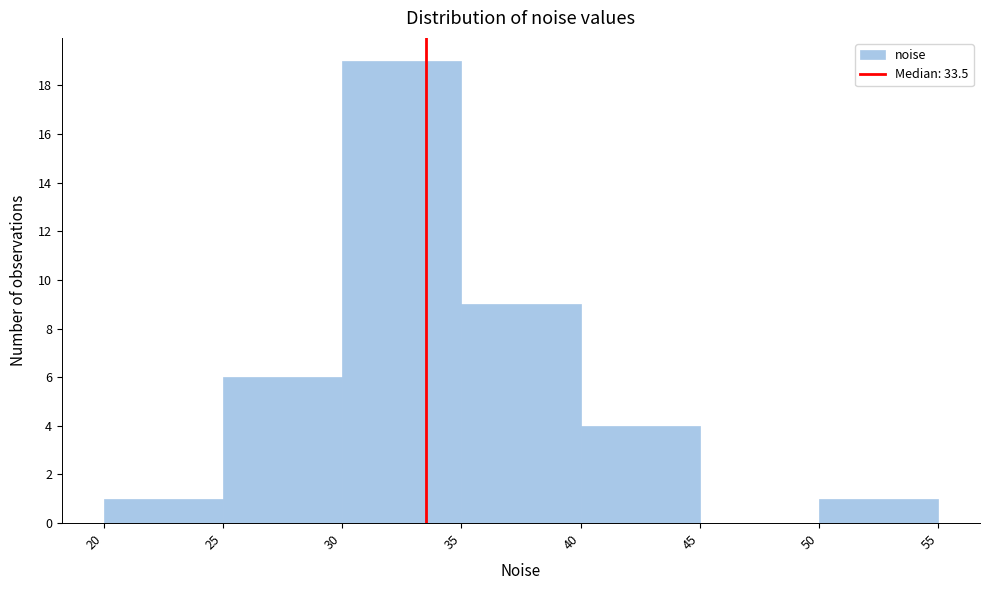

Reading left to right, list every bar in this chart as the range it spans on the x-axis followed by its height. The values are not printed on the chart, so give them approximately, as read against the axis.

20 to 25: 1
25 to 30: 6
30 to 35: 19
35 to 40: 9
40 to 45: 4
45 to 50: 0
50 to 55: 1